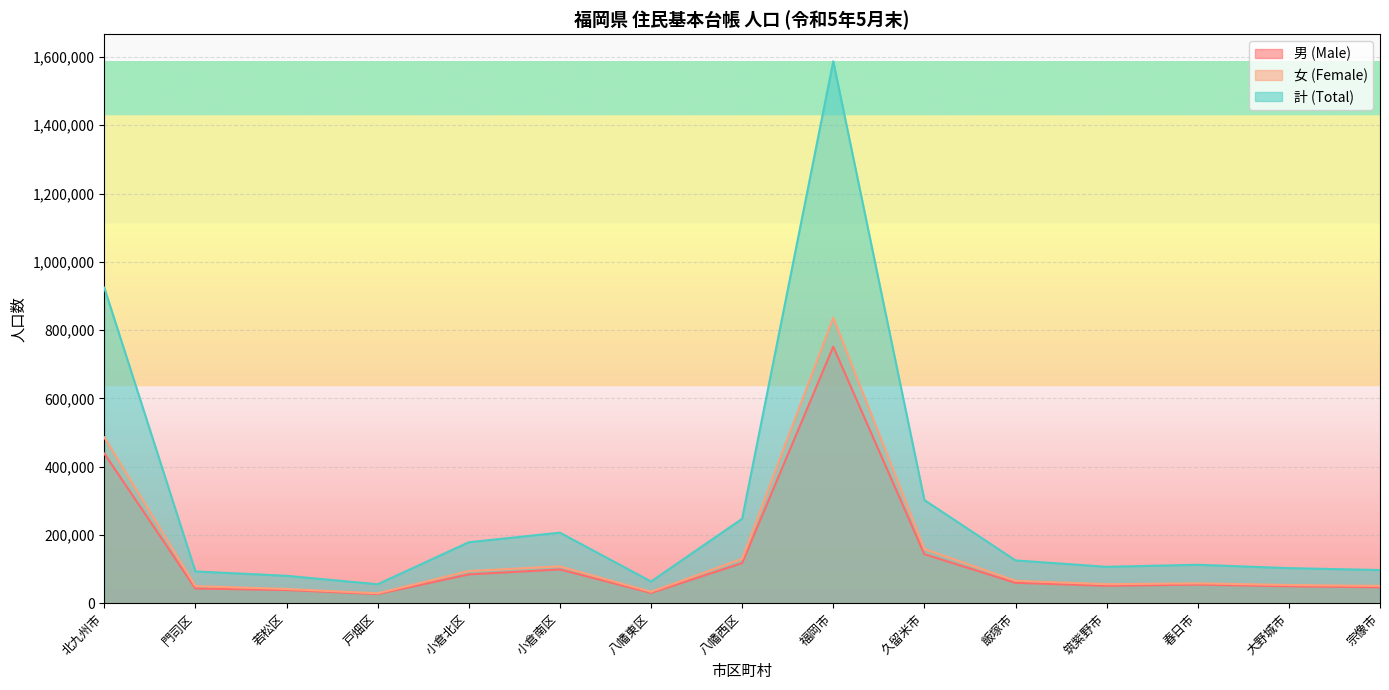

Reading left to right, extract all data points from this chart.

男 (Male): 北九州市=438579	門司区=42986	若松区=38453	戸畑区=26609	小倉北区=84305	小倉南区=98809	八幡東区=30051	八幡西区=117366	福岡市=751475	久留米市=143465	飯塚市=59682	筑紫野市=50905	春日市=54396	大野城市=49506	宗像市=46449
女 (Female): 北九州市=485833	門司区=50047	若松区=41691	戸畑区=28823	小倉北区=94158	小倉南区=107800	八幡東区=33388	八幡西区=129926	福岡市=836059	久留米市=158626	飯塚市=65600	筑紫野市=55587	春日市=58100	大野城市=53200	宗像市=50614
計 (Total): 北九州市=924412	門司区=93033	若松区=80144	戸畑区=55432	小倉北区=178463	小倉南区=206609	八幡東区=63439	八幡西区=247292	福岡市=1587534	久留米市=302091	飯塚市=125282	筑紫野市=106492	春日市=112496	大野城市=102706	宗像市=97063